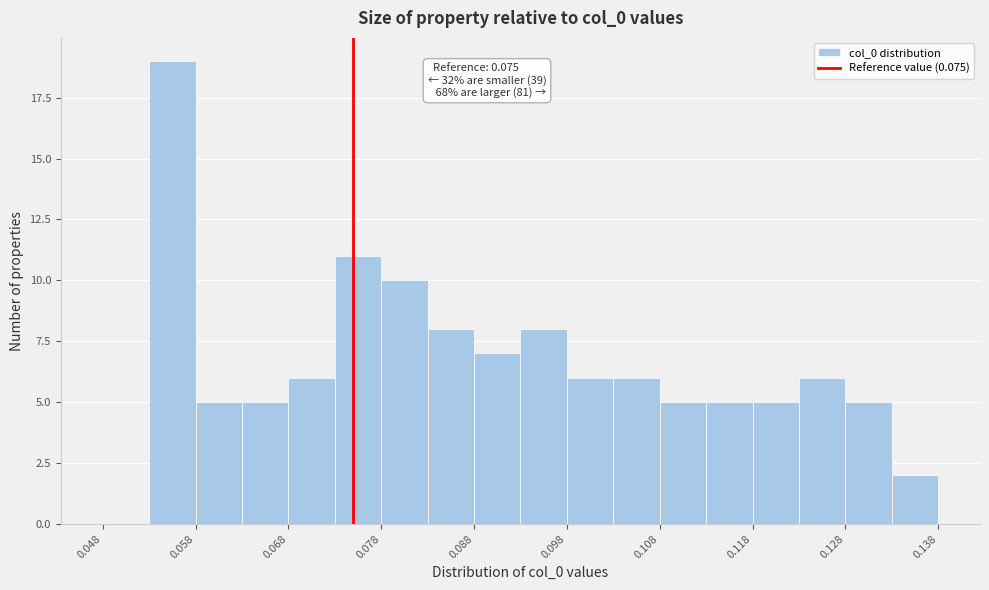

Over which range of the x-axis is the bar tallest?

0.053 to 0.058